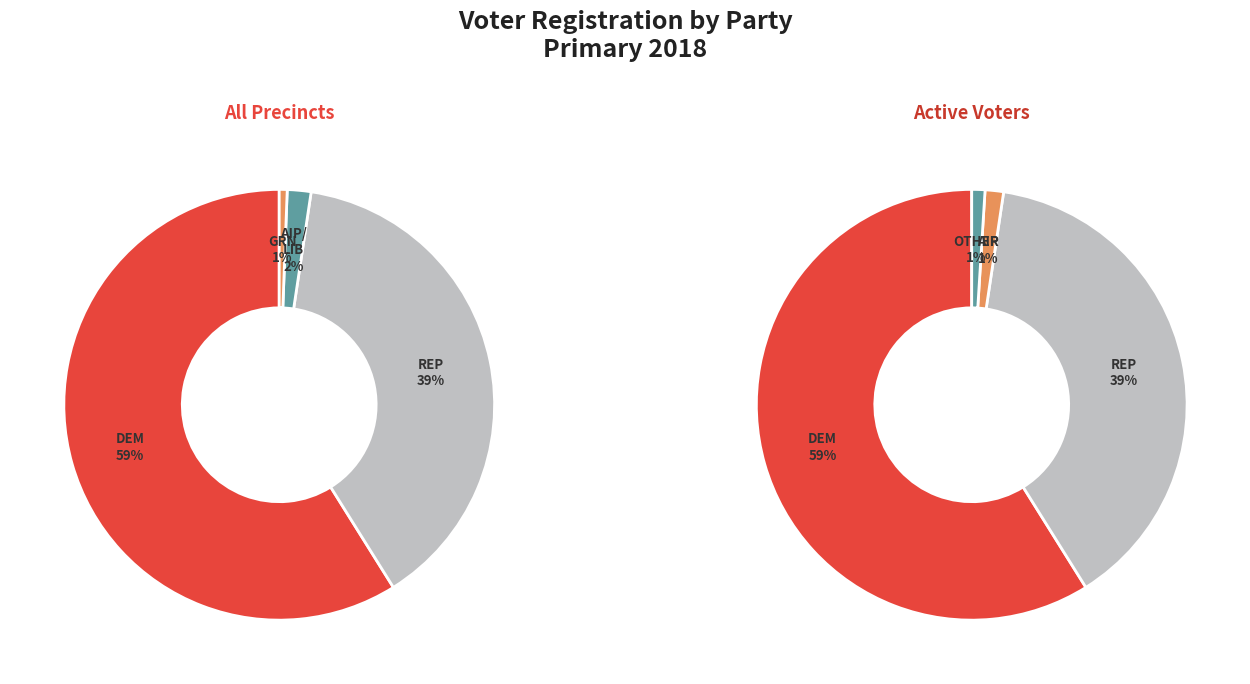

Does any single category account for the majority?

Yes